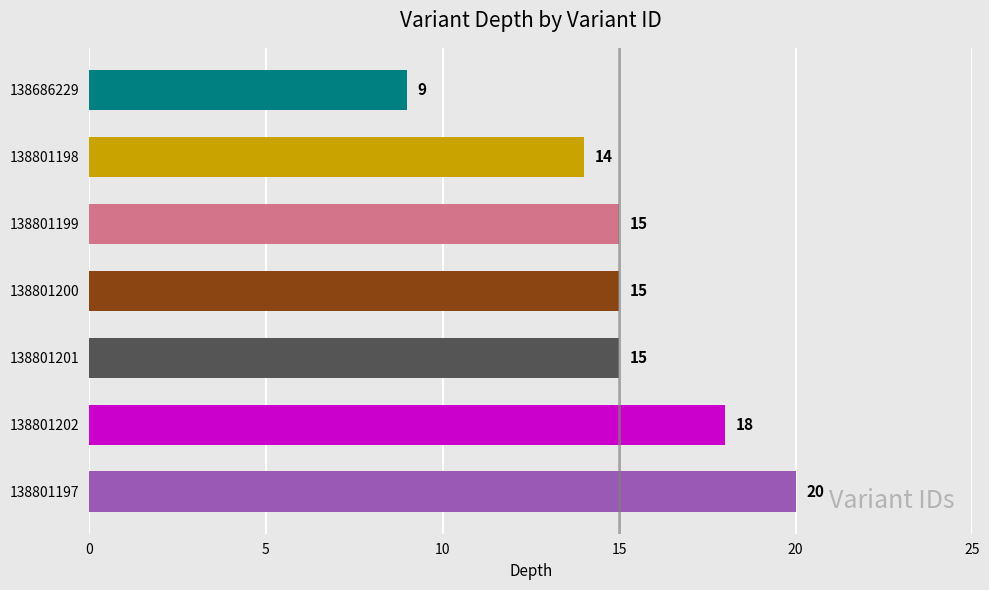

What is the minimum value shown in the chart?

9